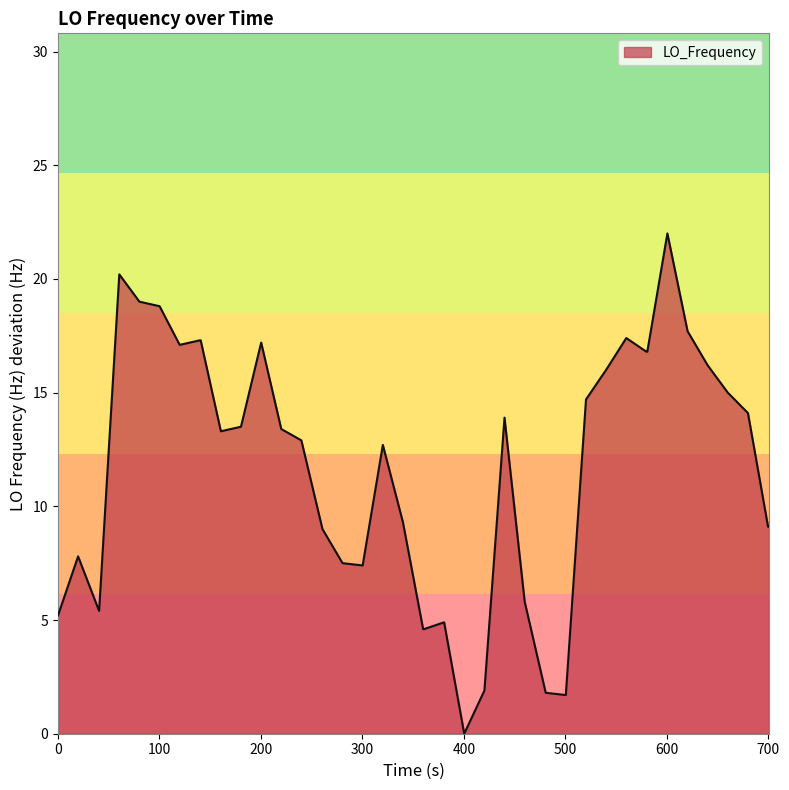

What is the greatest value displayed?

22.0